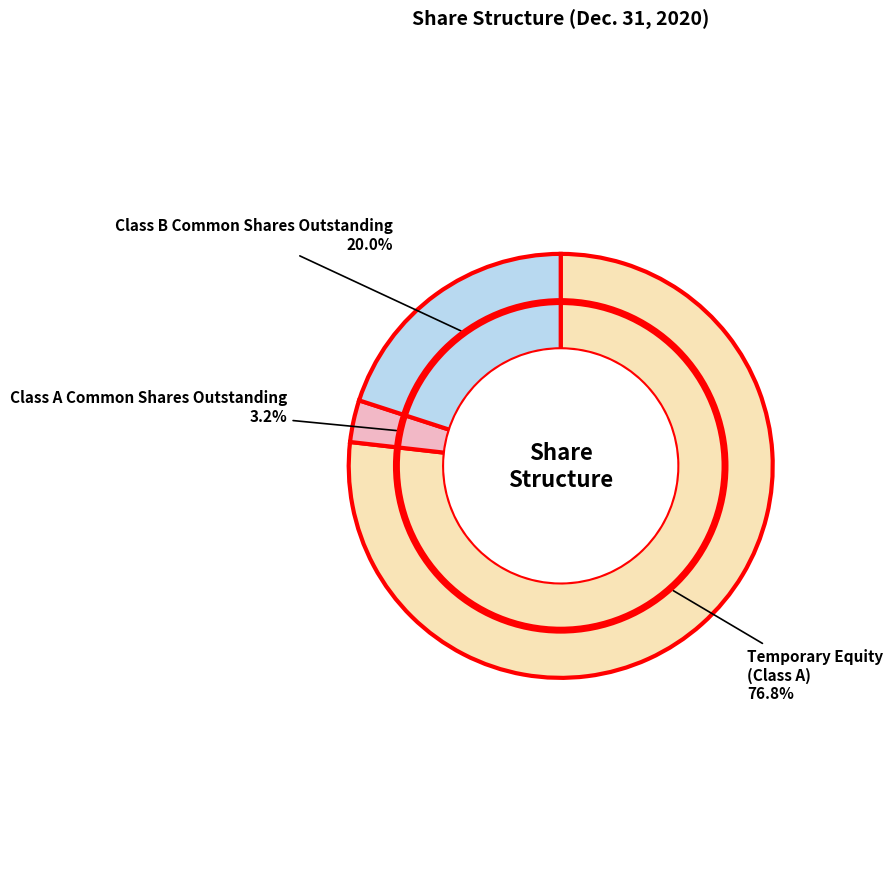

Which slice is the smallest?

Class A Common Shares Outstanding